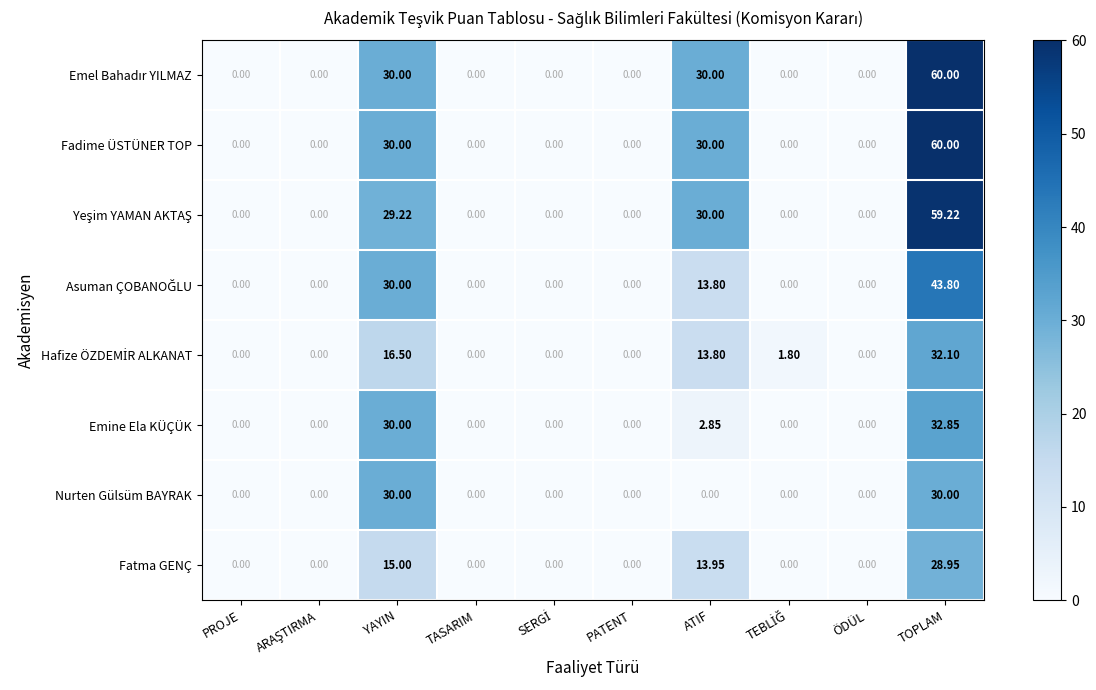

Which series has the widest spread of values?

Emel Bahadır YILMAZ